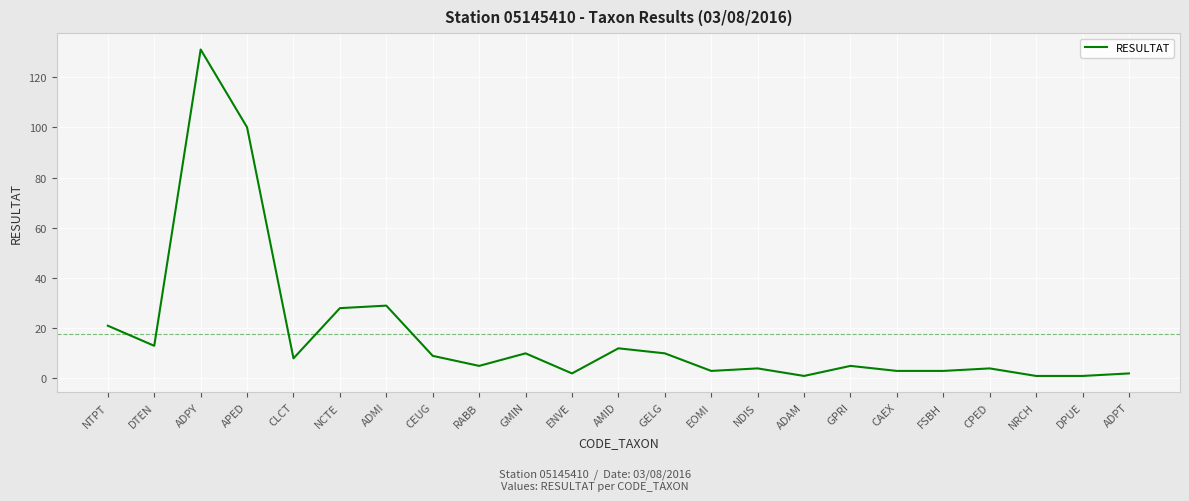

Which category has the highest value across all series?

ADPY